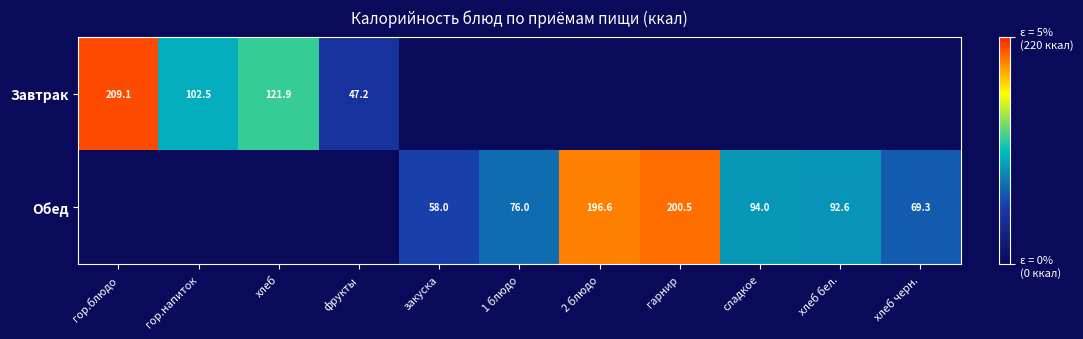

What is the difference between the Обед values at хлеб бел. and хлеб черн.?

23.3